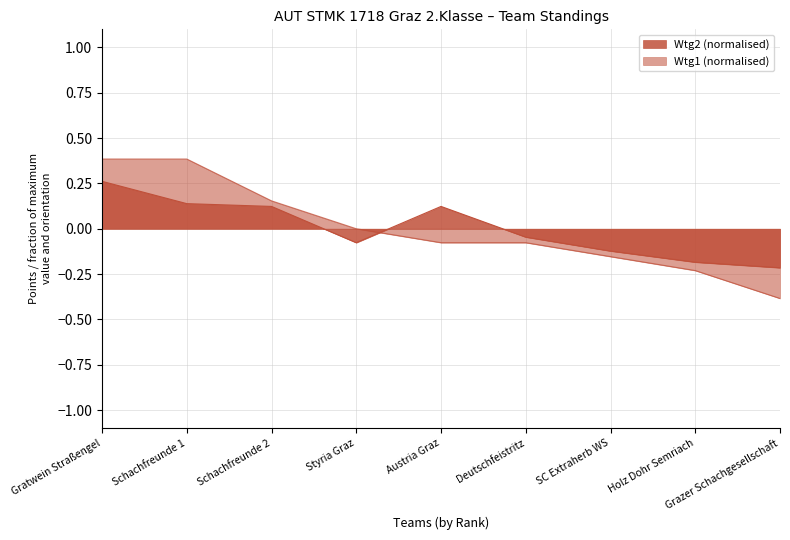

What position from the left is Austria Graz?

5